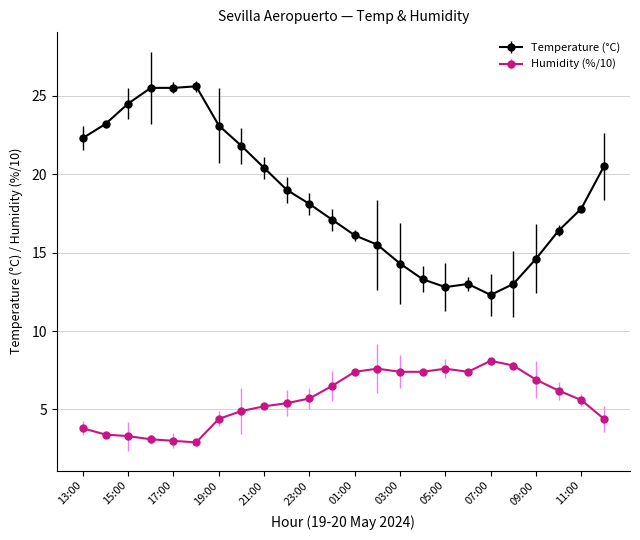

At how many categories does at least one series exceed 24?

4